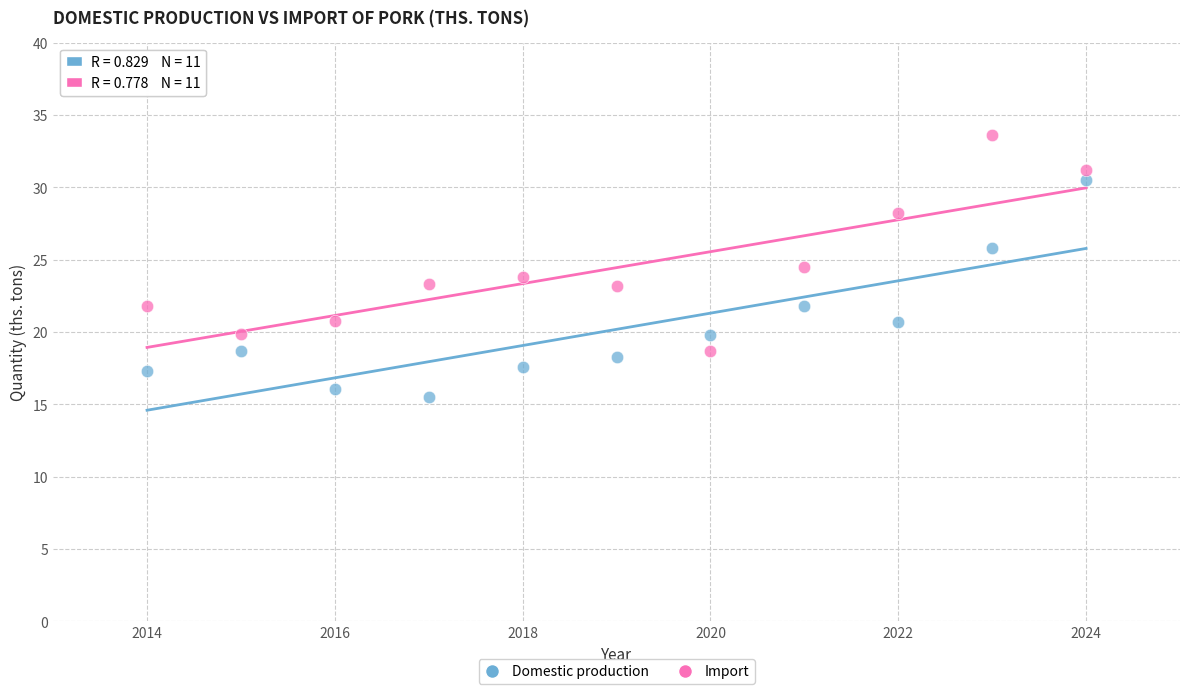

Which series reaches the minimum Y coordinate?

Domestic production